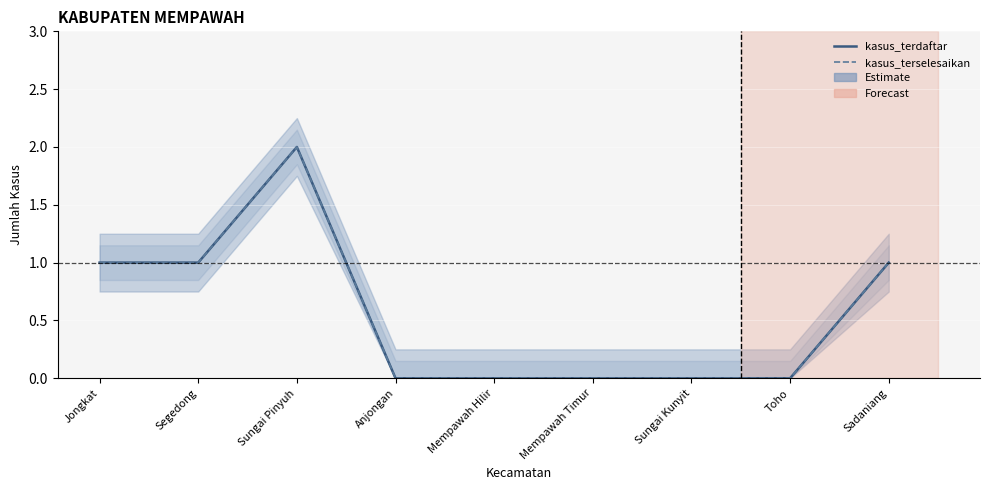

Is it true that kasus_terselesaikan equals 1 at Sadaniang?

True